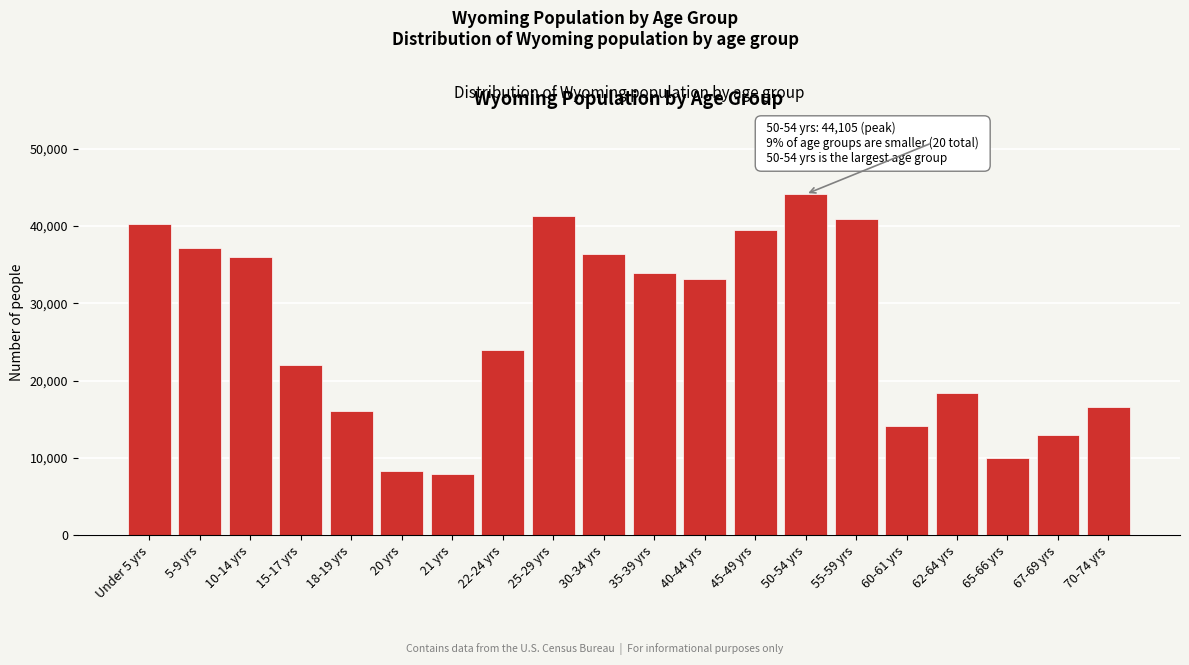

Reading right to left, list all the values displayed in this chart.

70-74 yrs=16594	67-69 yrs=12940	65-66 yrs=10034	62-64 yrs=18444	60-61 yrs=14123	55-59 yrs=40946	50-54 yrs=44105	45-49 yrs=39472	40-44 yrs=33105	35-39 yrs=33861	30-34 yrs=36373	25-29 yrs=41276	22-24 yrs=23967	21 yrs=7974	20 yrs=8377	18-19 yrs=16111	15-17 yrs=22031	10-14 yrs=35955	5-9 yrs=37213	Under 5 yrs=40203